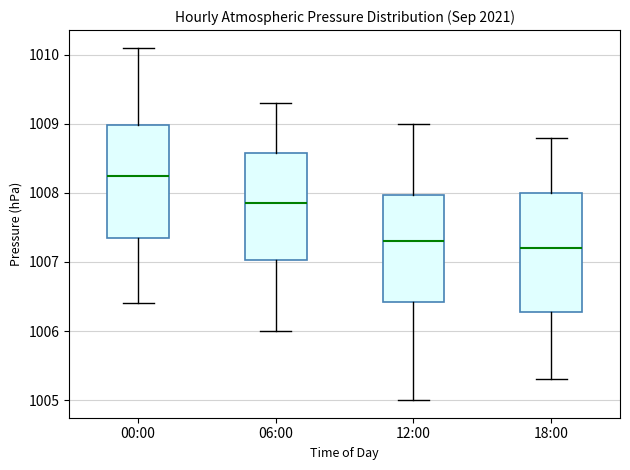

Where does the upper whisker of the box for 18:00 end on the y-axis? The values are not printed on the chart, so give them approximately, as read against the axis.

1008.8